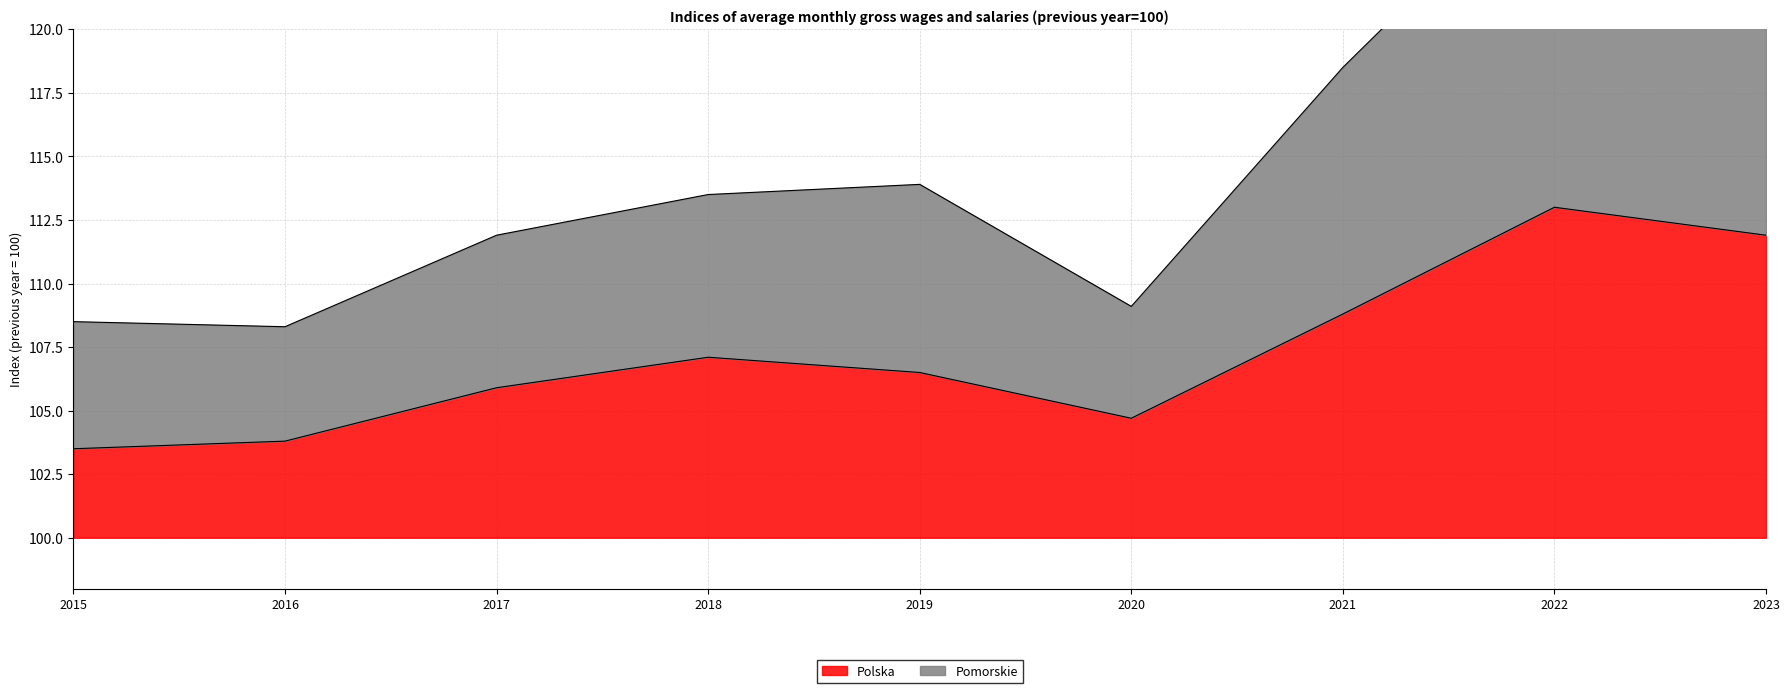

True or false: Polska and Pomorskie intersect in this chart.

False